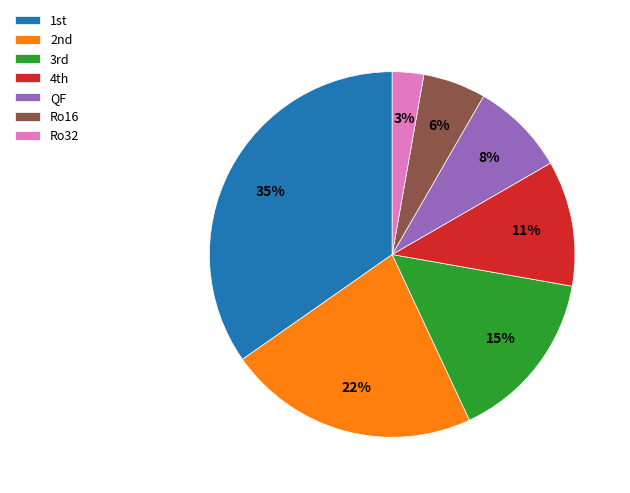

True or false: QF accounts for 8% of the total.

True